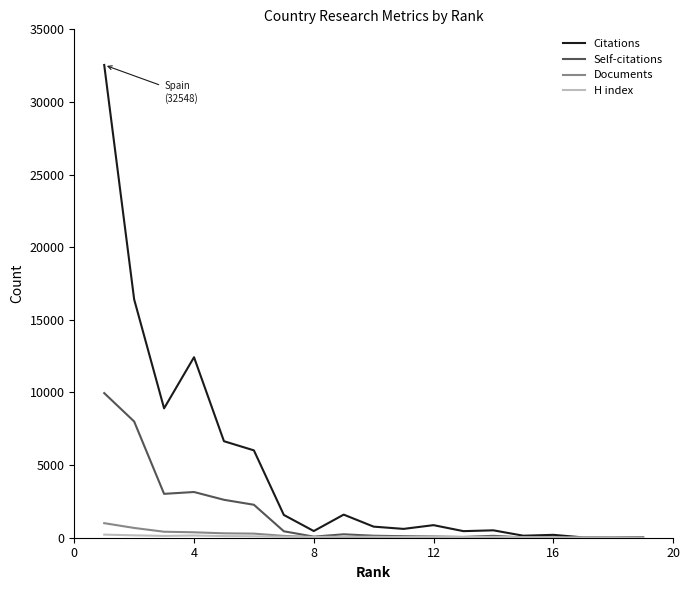

What is the maximum value for Citations?

32548